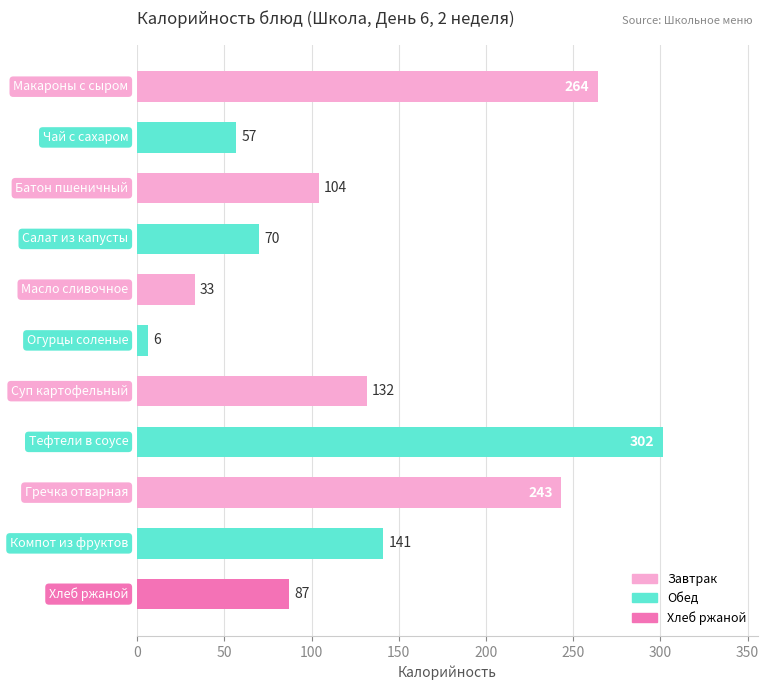

Does the chart contain any negative values?

No